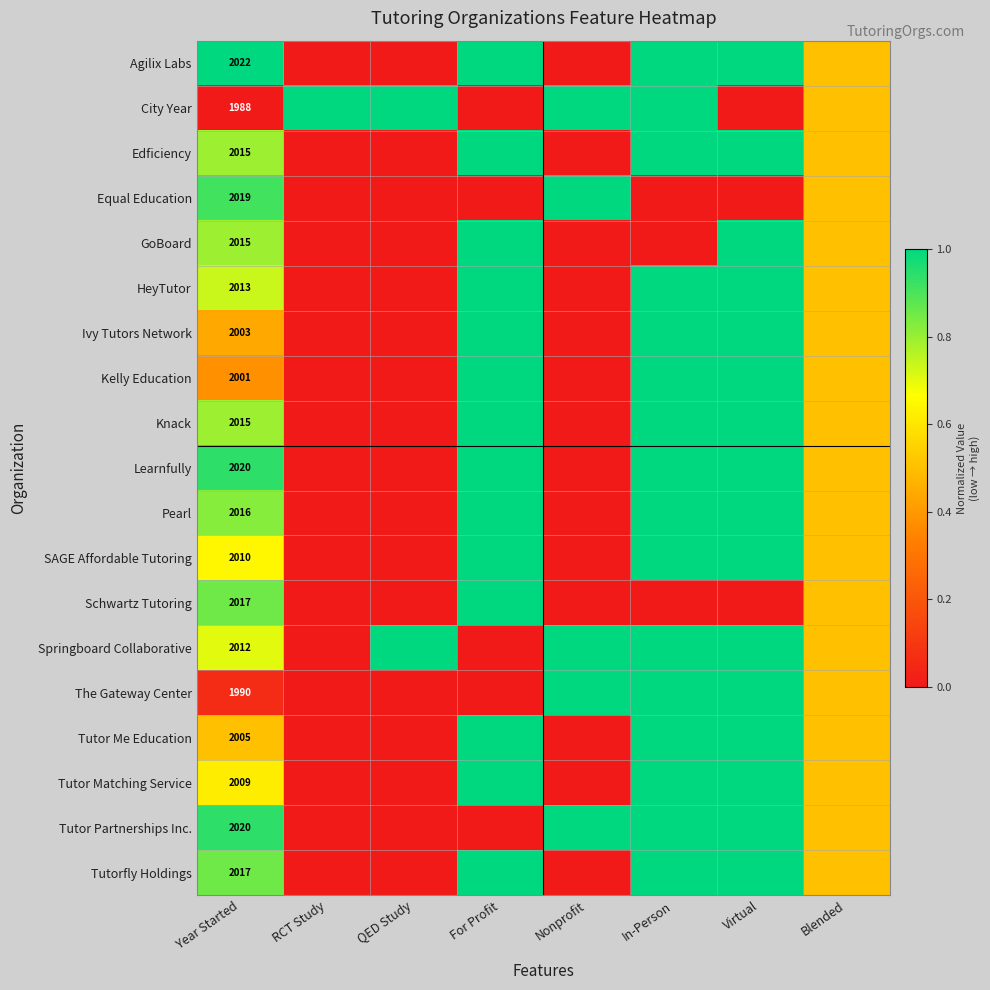

Is it true that The Gateway Center equals 1990.0 at Year Started?

True